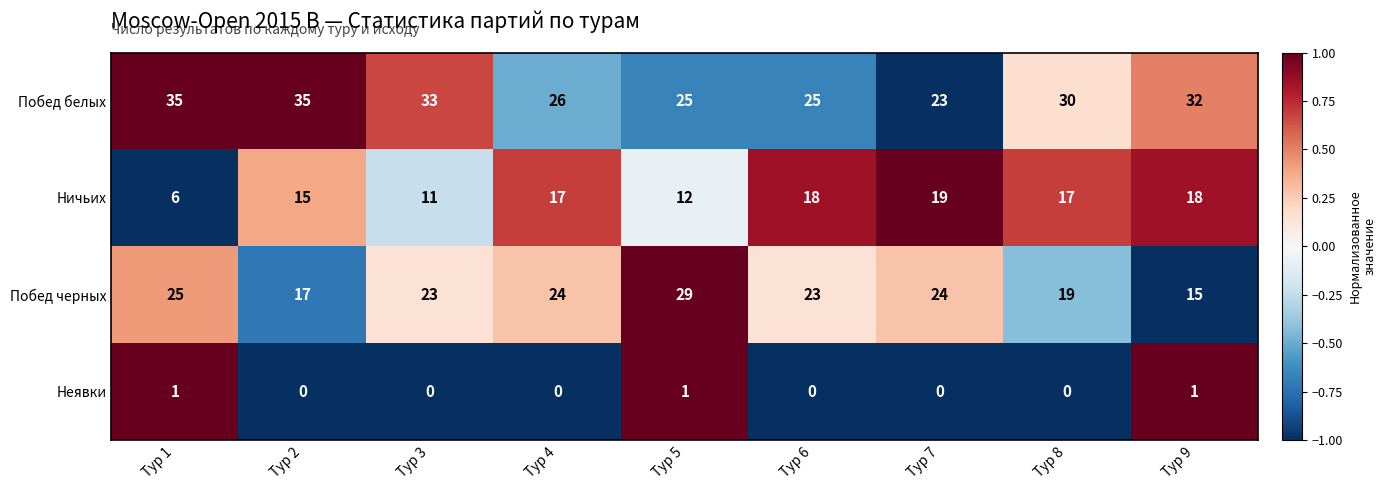

Is it true that Ничьих equals 26 at Тур 2?

False